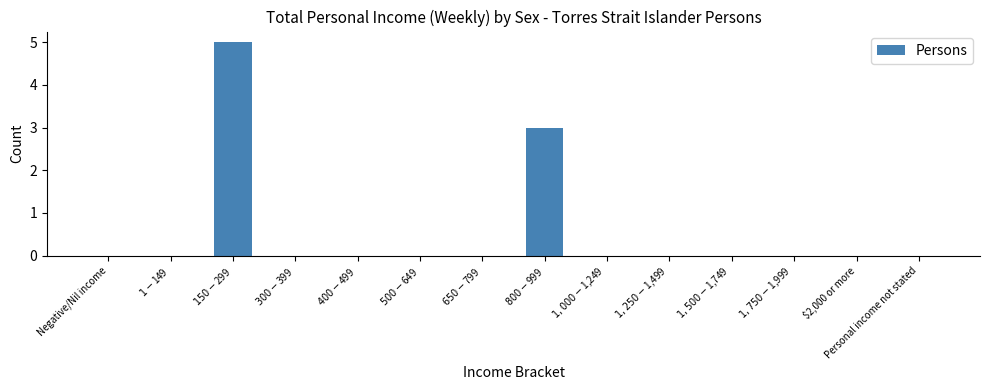

Is it true that the value at Personal income not stated is 0?

True